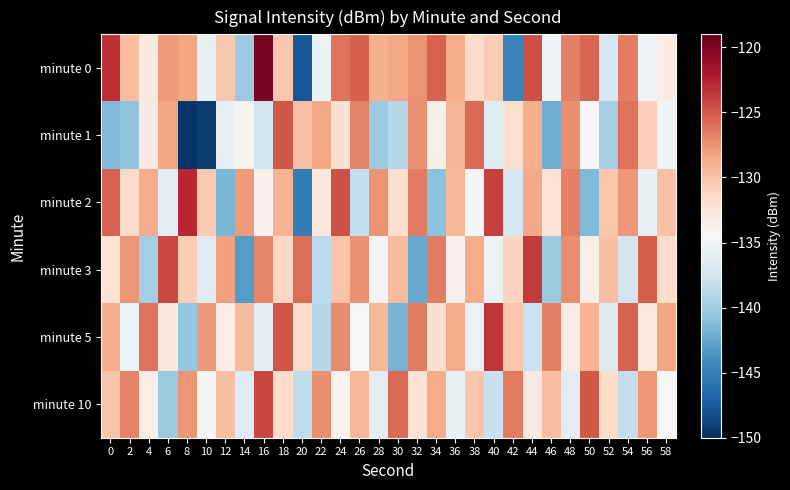

Reading left to right, what are all the values shown in this chart?

minute 0: 0=-123.2	2=-129.7	4=-132.9	6=-127.9	8=-128.4	10=-135.6	12=-130.4	14=-140.1	16=-119.7	18=-130.3	20=-147.8	22=-135.5	24=-126.1	26=-125.2	28=-129.0	30=-128.6	32=-127.6	34=-125.4	36=-128.8	38=-131.6	40=-130.6	42=-144.9	44=-124.5	46=-135.1	48=-126.7	50=-125.5	52=-137.3	54=-126.6	56=-135.3	58=-133.3
minute 1: 0=-141.3	2=-140.8	4=-133.2	6=-128.3	8=-149.6	10=-149.2	12=-135.7	14=-134.0	16=-137.6	18=-124.9	20=-130.0	22=-128.5	24=-132.1	26=-126.8	28=-140.3	30=-138.9	32=-127.4	34=-133.6	36=-129.2	38=-125.7	40=-136.4	42=-131.8	44=-128.9	46=-142.1	48=-127.3	50=-134.5	52=-139.7	54=-126.1	56=-130.8	58=-135.2
minute 2: 0=-125.3	2=-131.5	4=-128.7	6=-136.2	8=-122.8	10=-130.4	12=-141.6	14=-127.9	16=-133.8	18=-129.1	20=-145.2	22=-132.7	24=-124.6	26=-138.3	28=-127.5	30=-131.9	32=-126.4	34=-140.8	36=-129.3	38=-134.7	40=-123.9	42=-137.1	44=-128.6	46=-132.4	48=-126.7	50=-141.3	52=-130.2	54=-127.8	56=-135.6	58=-129.9
minute 3: 0=-132.4	2=-127.6	4=-139.8	6=-124.3	8=-130.7	10=-136.5	12=-128.2	14=-143.1	16=-126.9	18=-131.3	20=-125.8	22=-138.6	24=-130.1	26=-127.4	28=-134.9	30=-129.6	32=-142.3	34=-126.5	36=-133.8	38=-128.7	40=-135.4	42=-131.1	44=-123.7	46=-140.2	48=-127.3	50=-133.6	52=-129.8	54=-137.4	56=-125.1	58=-131.7
minute 5: 0=-128.9	2=-135.3	4=-126.1	6=-132.7	8=-140.5	10=-127.8	12=-133.4	14=-129.6	16=-136.2	18=-124.8	20=-131.5	22=-138.9	24=-127.2	26=-134.6	28=-129.3	30=-141.7	32=-126.4	34=-132.1	36=-128.8	38=-135.5	40=-123.4	42=-130.2	44=-137.8	46=-126.7	48=-133.3	50=-129.1	52=-136.7	54=-125.3	56=-132.9	58=-128.4
minute 10: 0=-130.1	2=-126.8	4=-133.5	6=-140.2	8=-127.6	10=-134.3	12=-129.8	14=-136.5	16=-124.1	18=-131.7	20=-138.4	22=-127.3	24=-133.9	26=-129.4	28=-136.1	30=-125.7	32=-132.3	34=-128.8	36=-135.6	38=-130.2	40=-137.9	42=-126.5	44=-133.1	46=-129.7	48=-136.3	50=-124.9	52=-131.6	54=-138.2	56=-127.8	58=-134.4